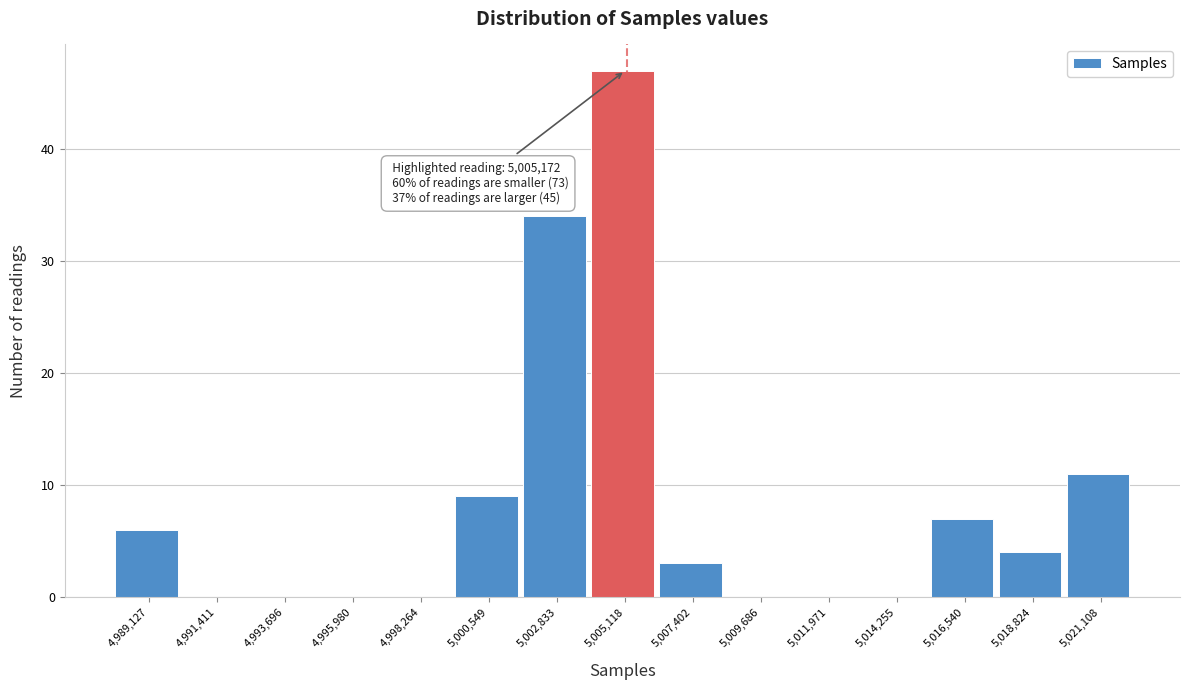

Over which range of the x-axis is the bar tallest?

5004000 to 5006500